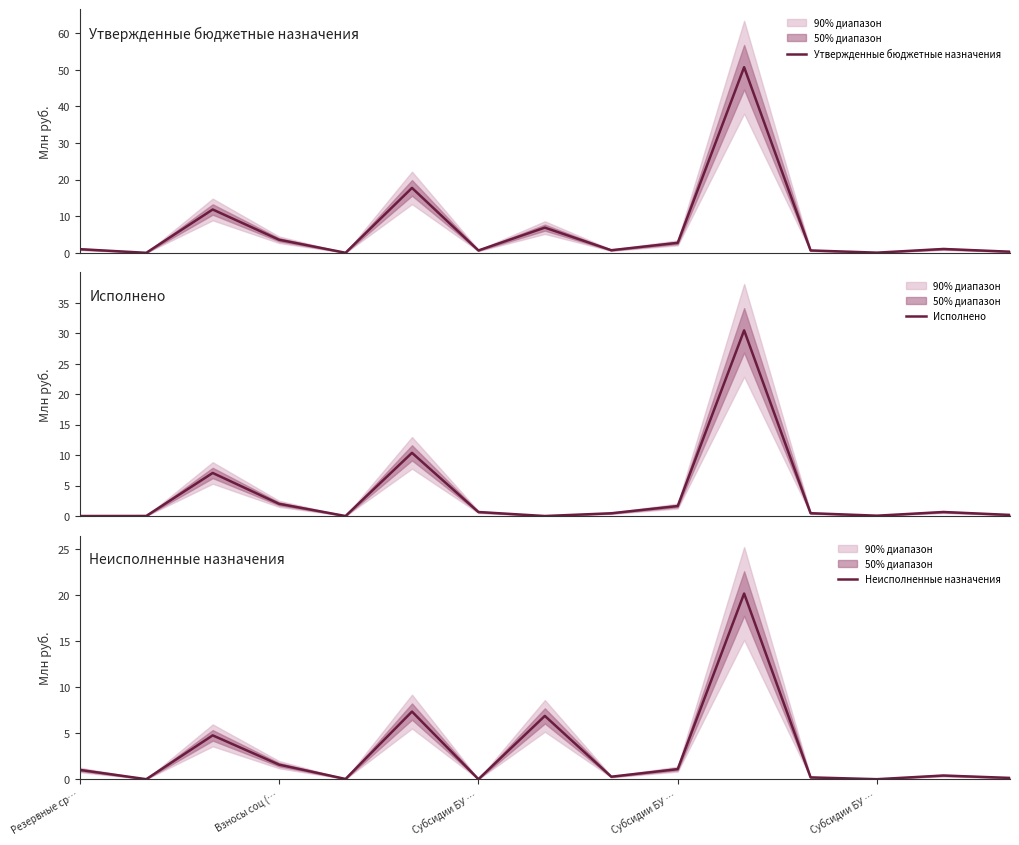

In Утвержденные бюджетные назначения, how many points are lower than both neighbors (excluding endpoints)?

5